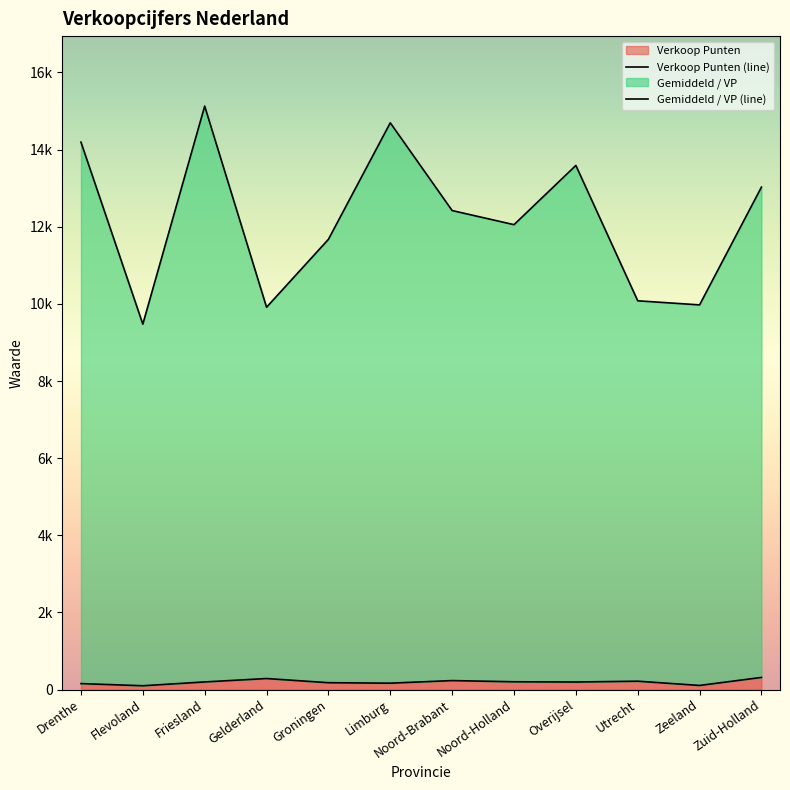

Which series has the largest total across all categories?

Gemiddeld / VP